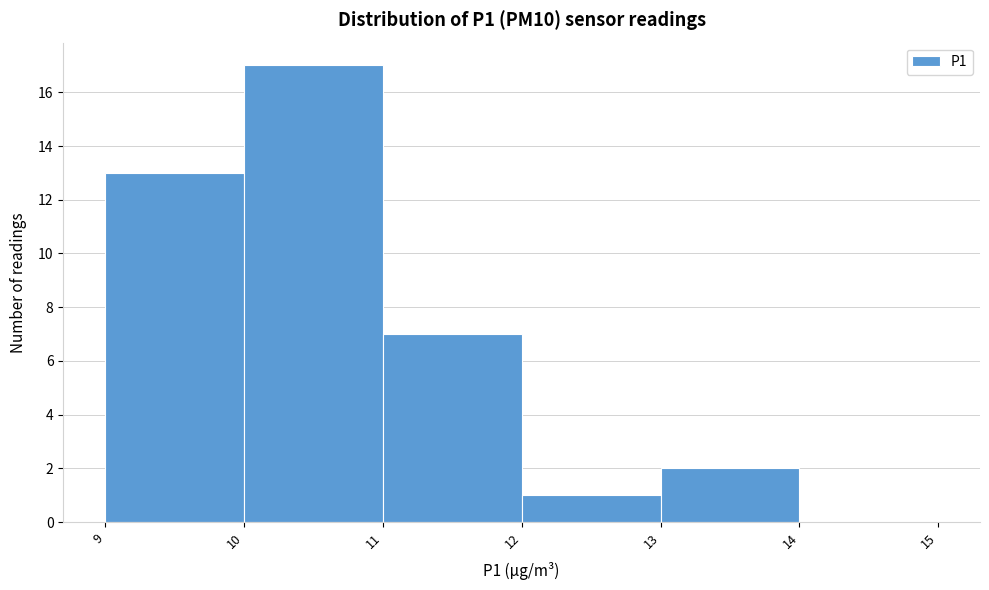

Reading left to right, list every bar in this chart as the range it spans on the x-axis followed by its height. The values are not printed on the chart, so give them approximately, as read against the axis.

9 to 10: 13
10 to 11: 17
11 to 12: 7
12 to 13: 1
13 to 14: 2
14 to 15: 0